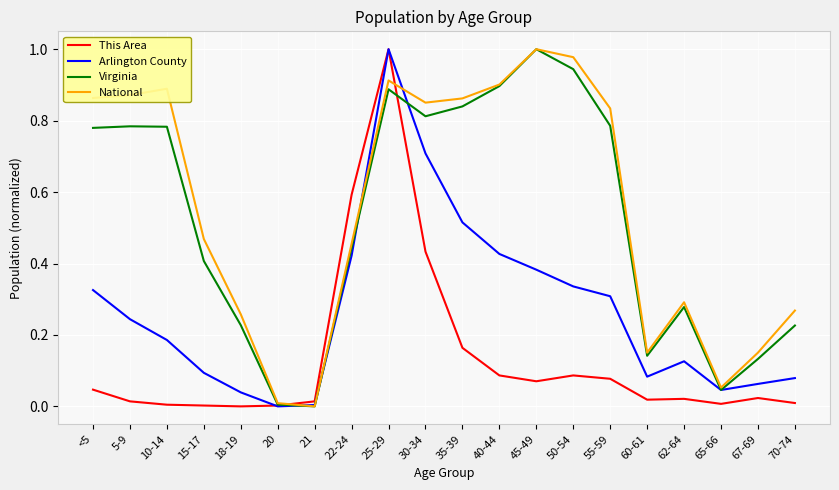

Rank the series at 55-59 from lowest to highest value.

This Area, Arlington County, Virginia, National